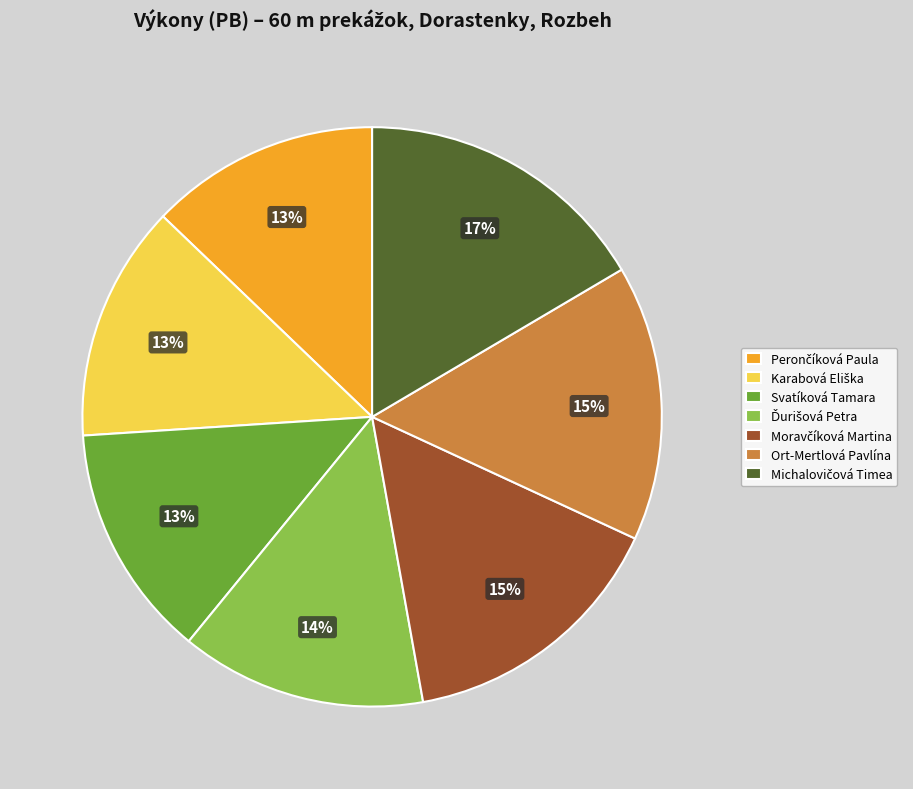

Is there any slice that represents more than half of the pie?

No